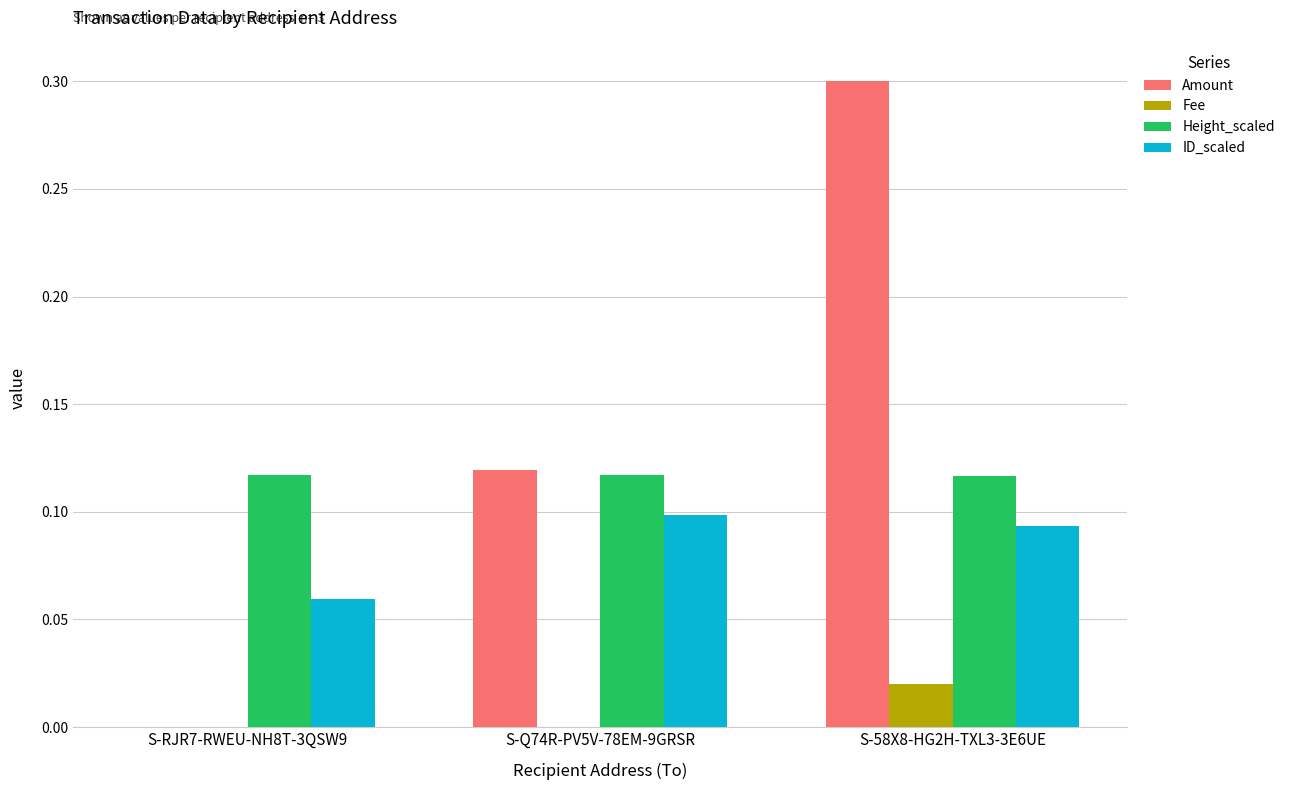

What is the sum of all Amount values?

0.4